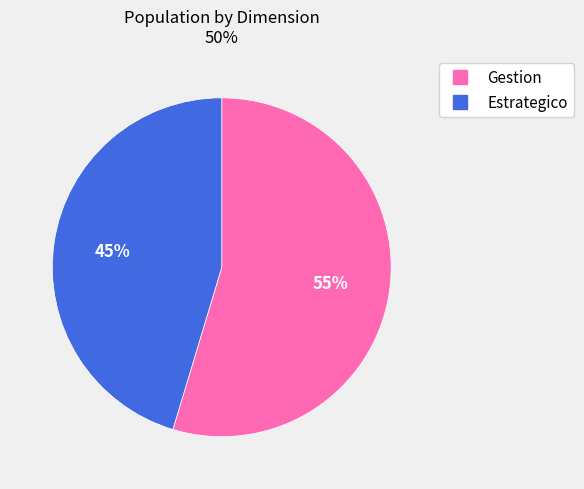

Approximately how many times larger is the value at Gestion compared to Estrategico?

1.2